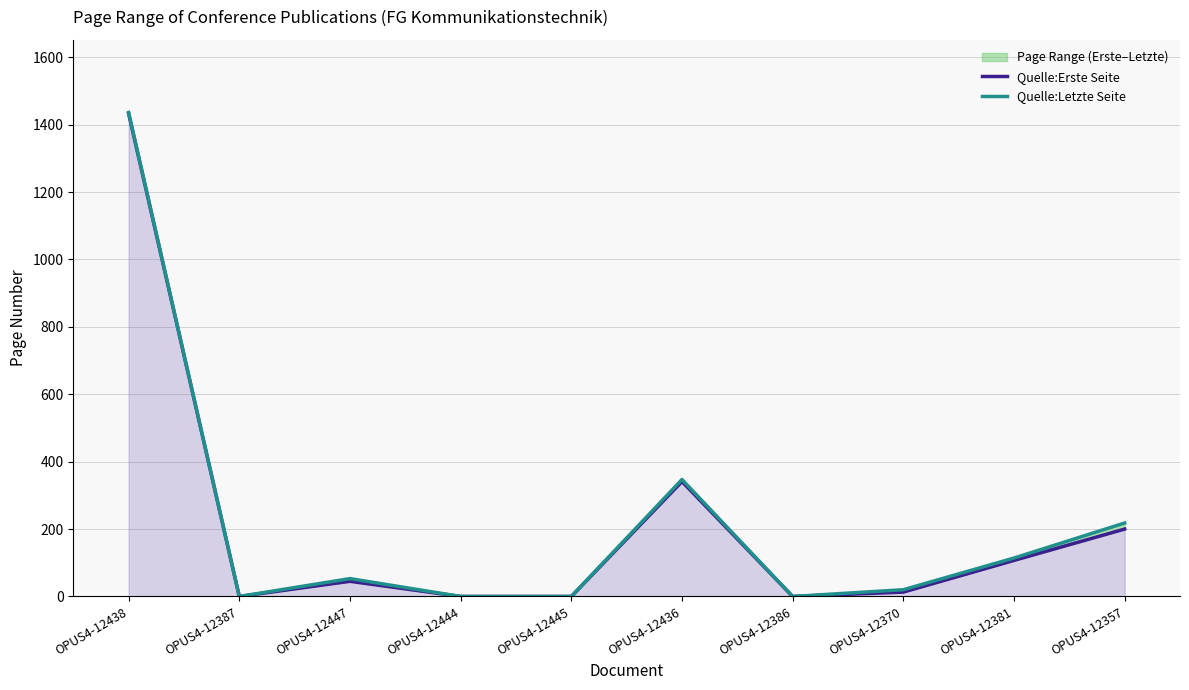

At which label does Quelle:Erste Seite first exceed 45?

OPUS4-12438